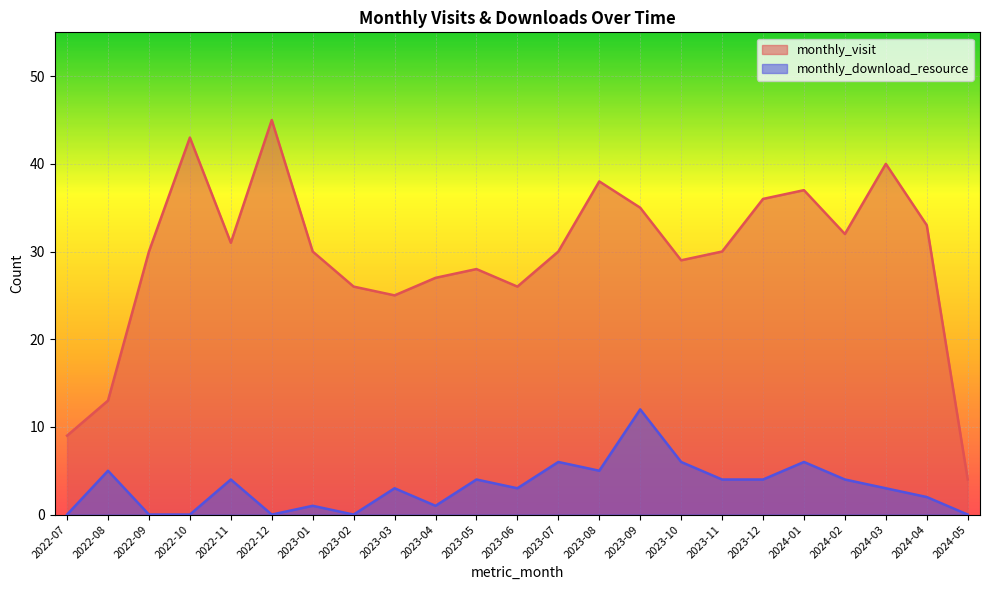

At which category does the chart reach its minimum across all series?

2022-07